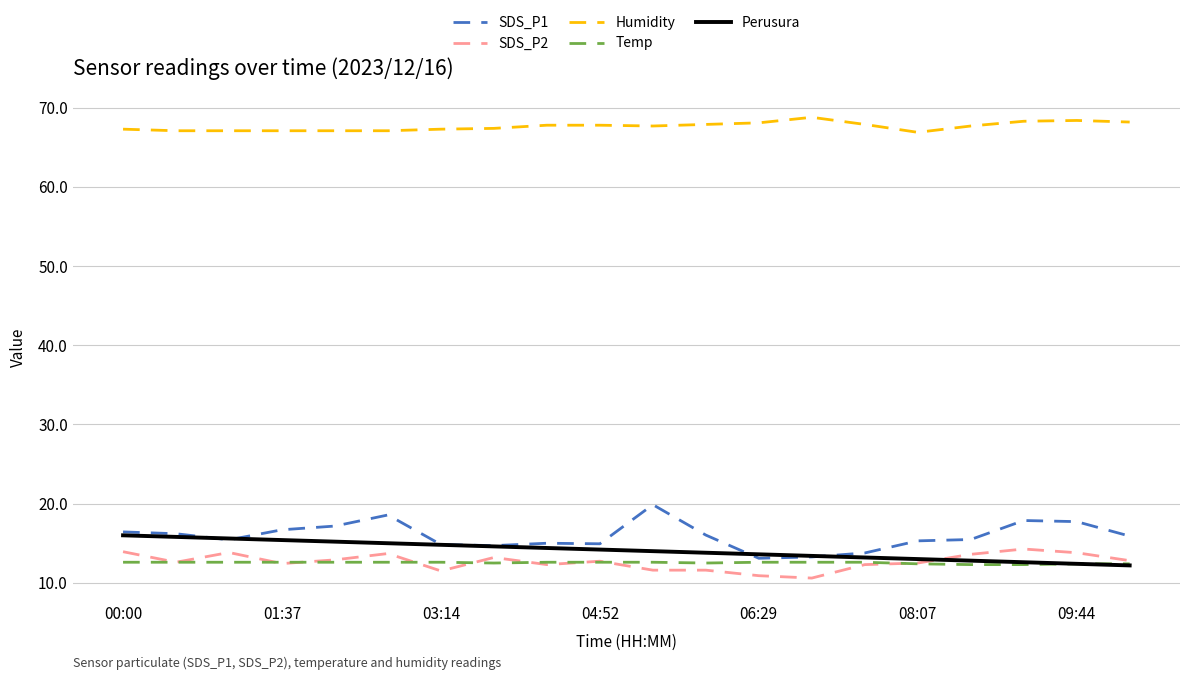

What is the difference between the maximum and second lowest values in the SDS_P1 series?

6.6